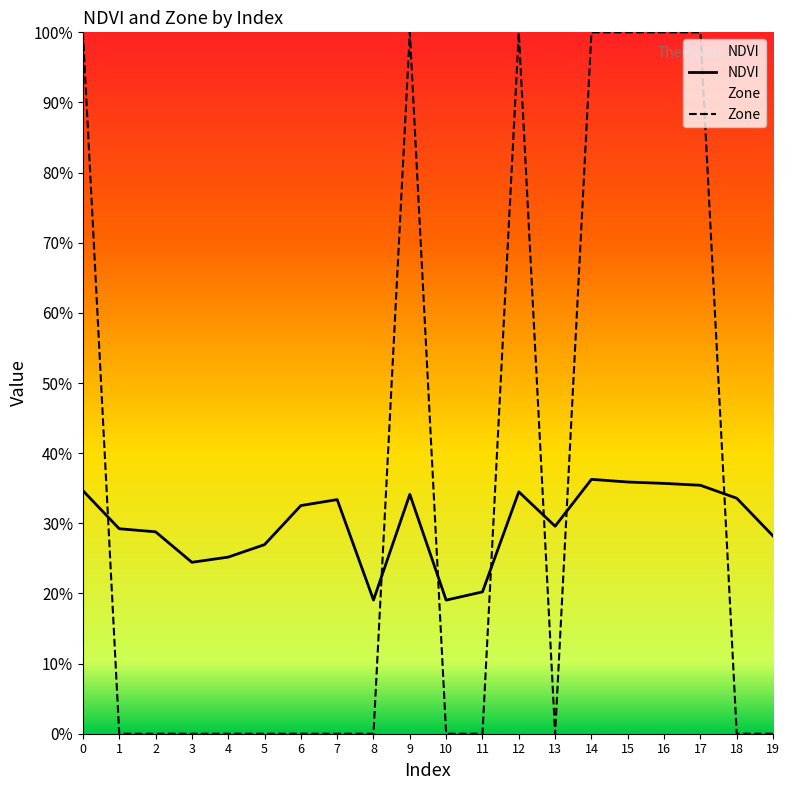

The value of Zone at 5 is 0.4. True or false?

False